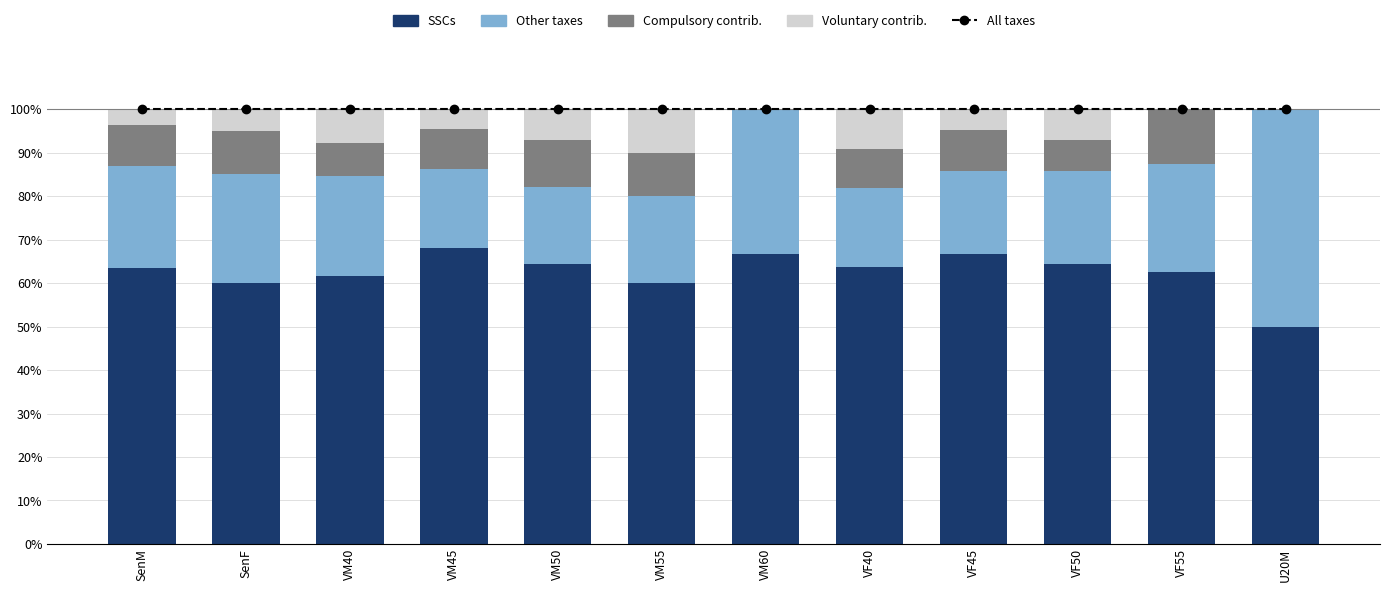

Which has a higher value, VF45 or SenF?

VF45